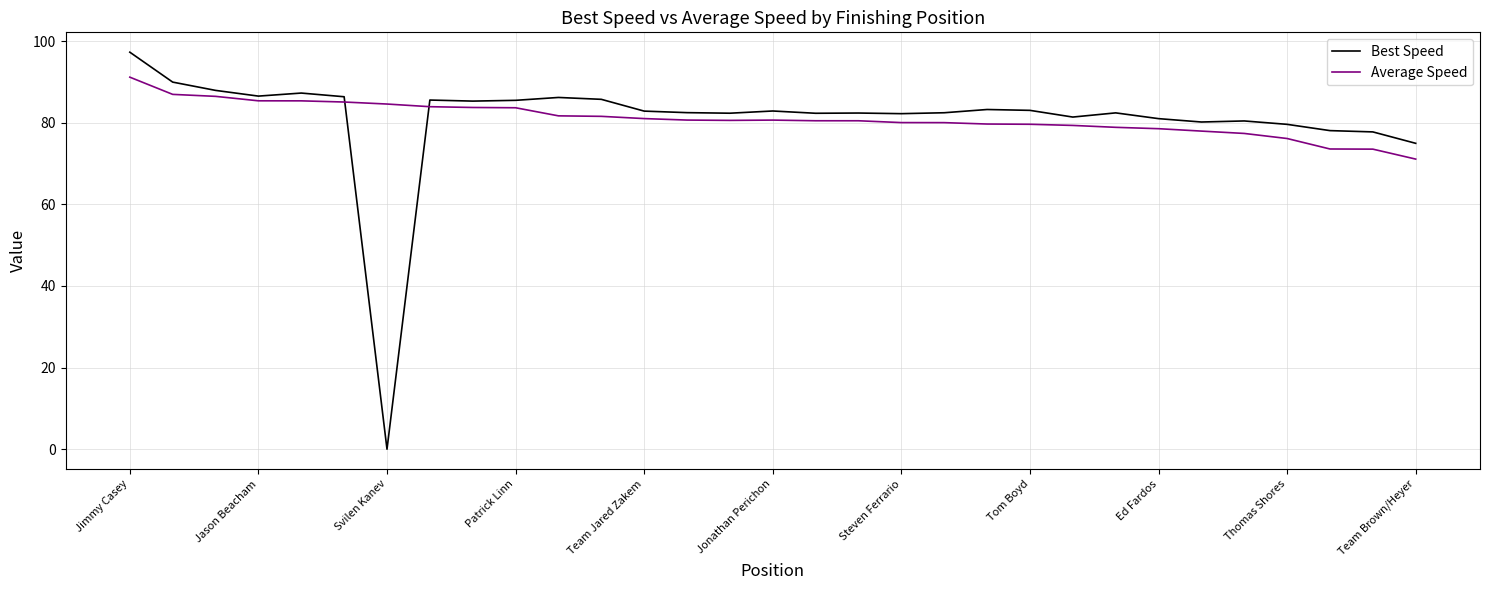

After their last crossing, which series has the higher values: Best Speed or Average Speed?

Best Speed